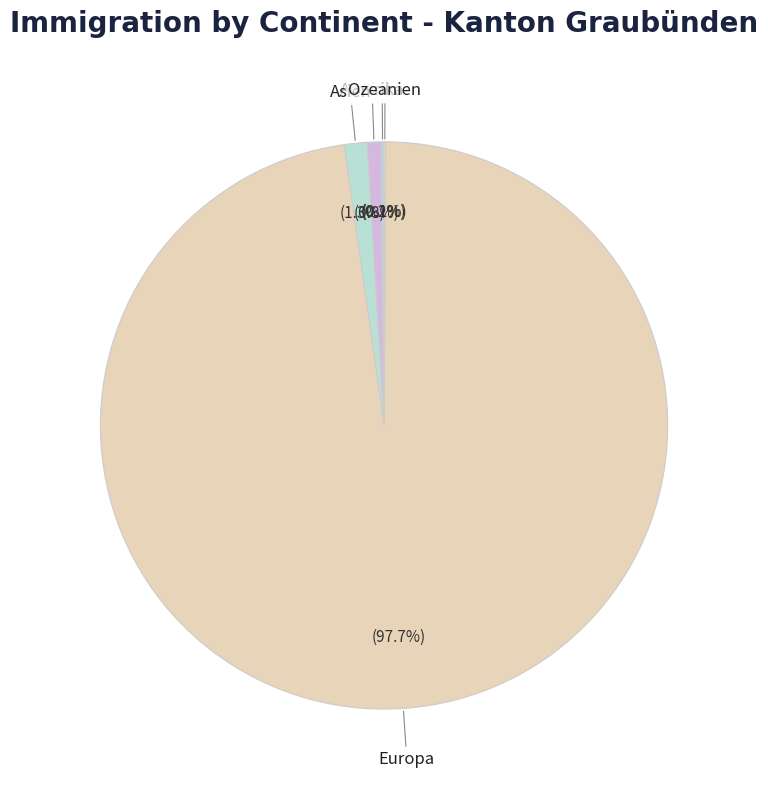

Is there any slice that represents more than half of the pie?

Yes